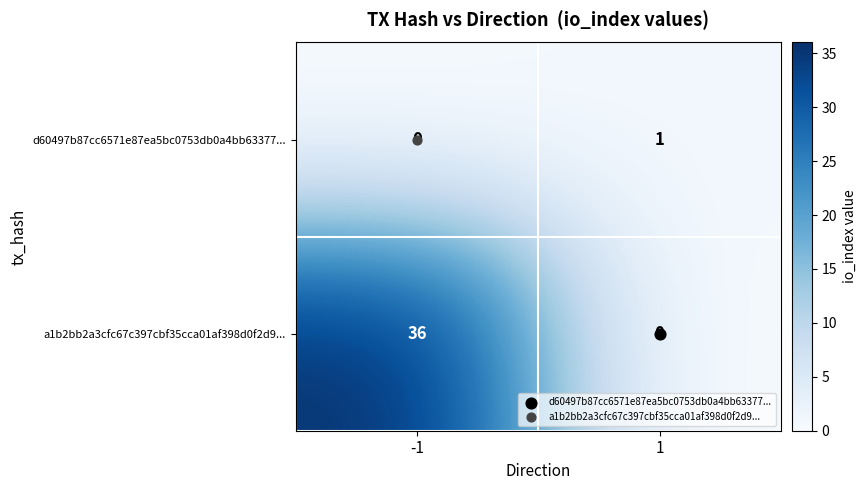

Which series has the widest spread of values?

a1b2bb2a3cfc67c397cbf35cca01af398d0f2d9...